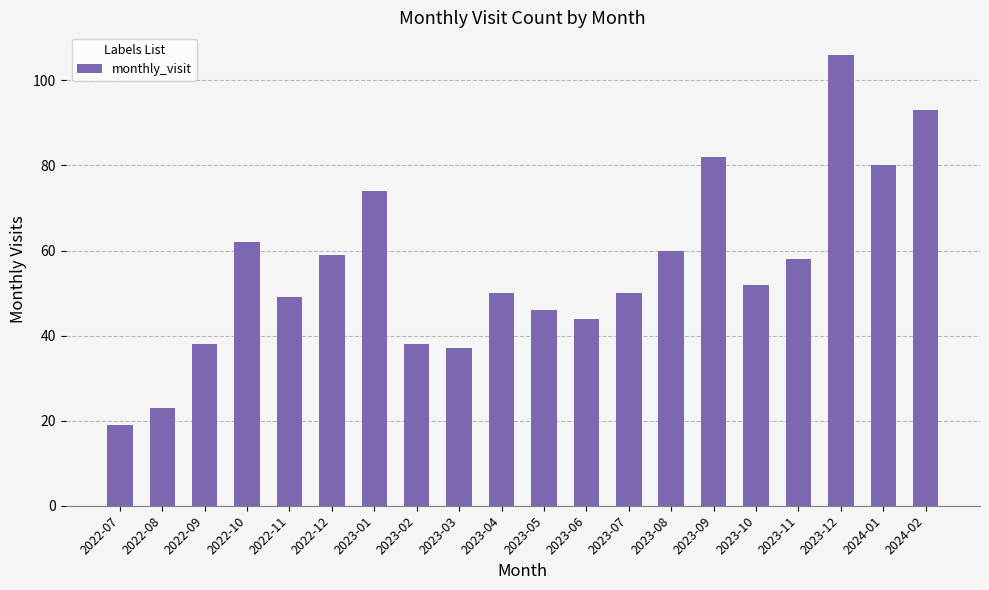

Is it true that the value at 2023-11 is 99?

False